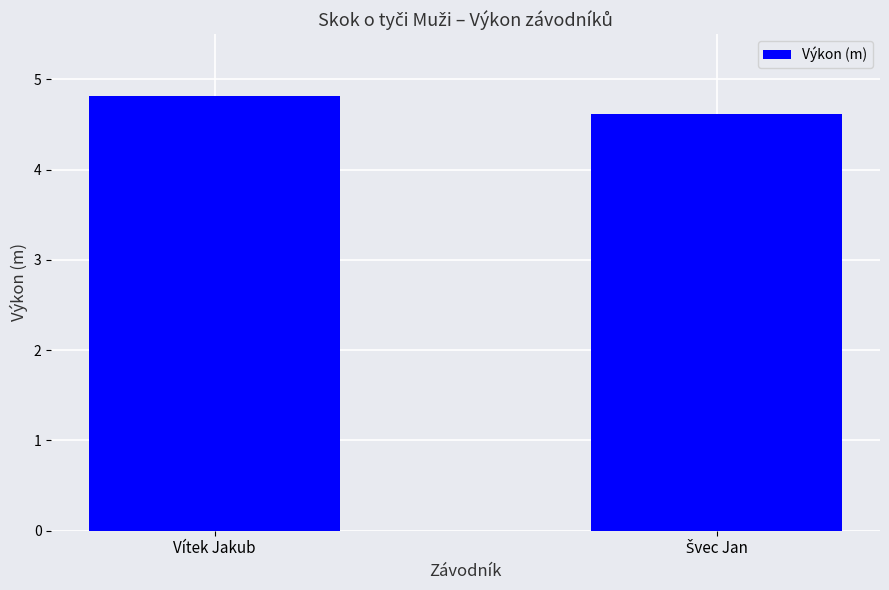

Reading left to right, transcribe all the data shown in this chart.

4.8	4.6